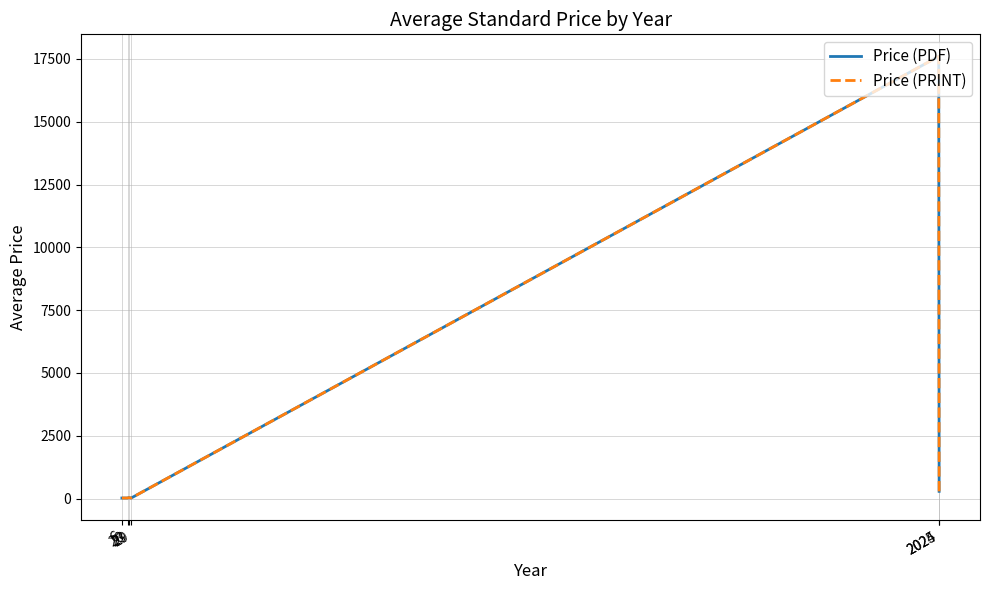

How many values in the Price (PRINT) series exceed 36?

2